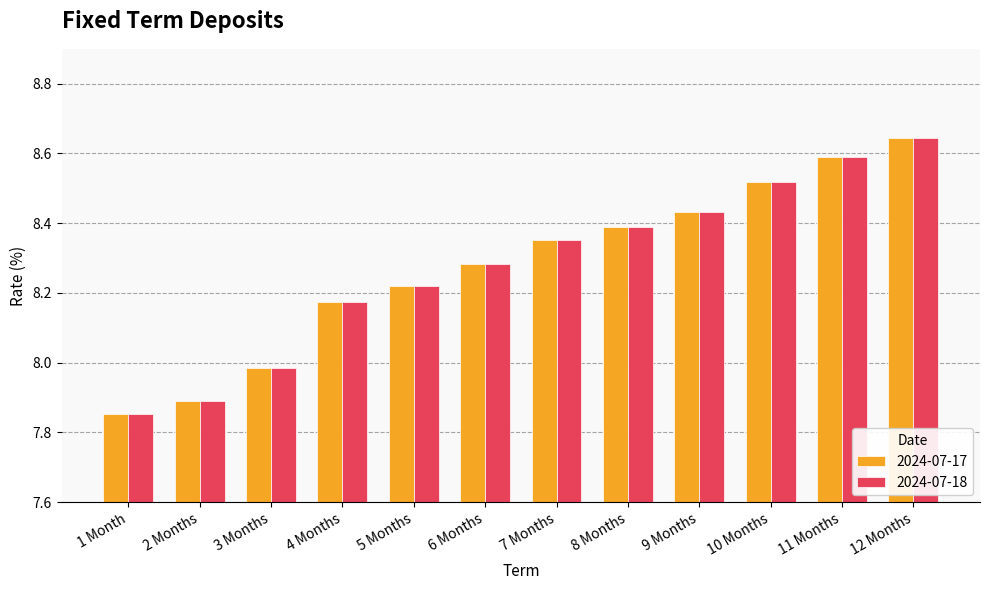

What is the total value across all series at 2 Months?

15.8